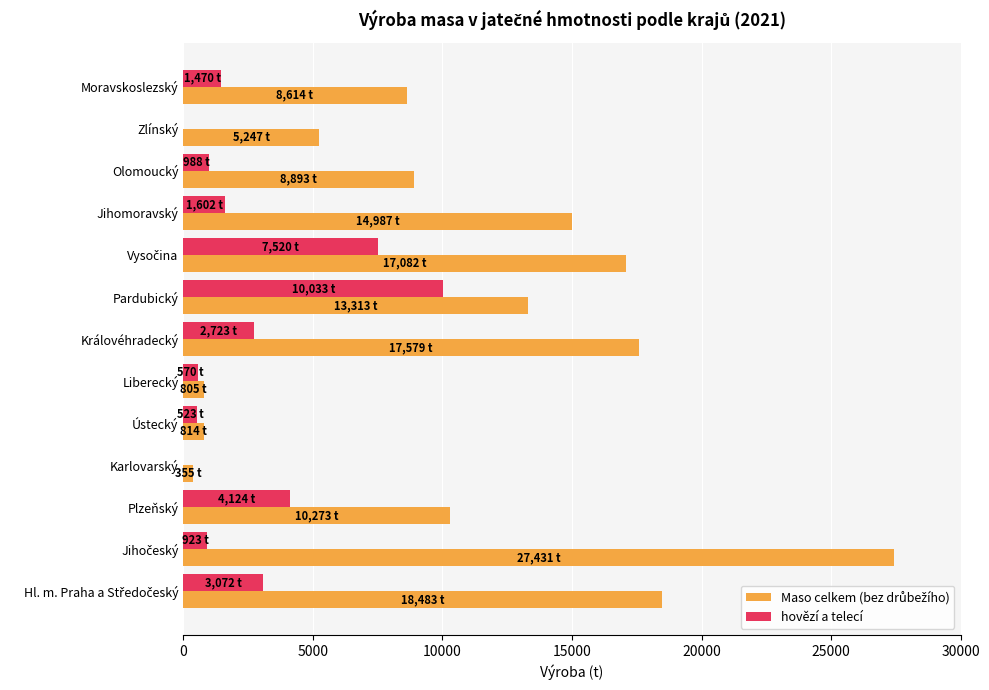

Is it true that hovězí a telecí equals 1470.5 at Moravskoslezský?

True